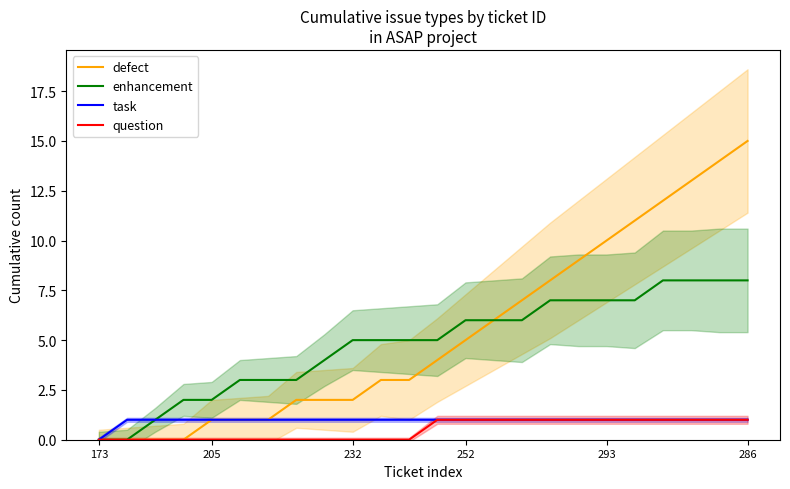

Is the value of question at 173 greater than the value of task at 252?

No